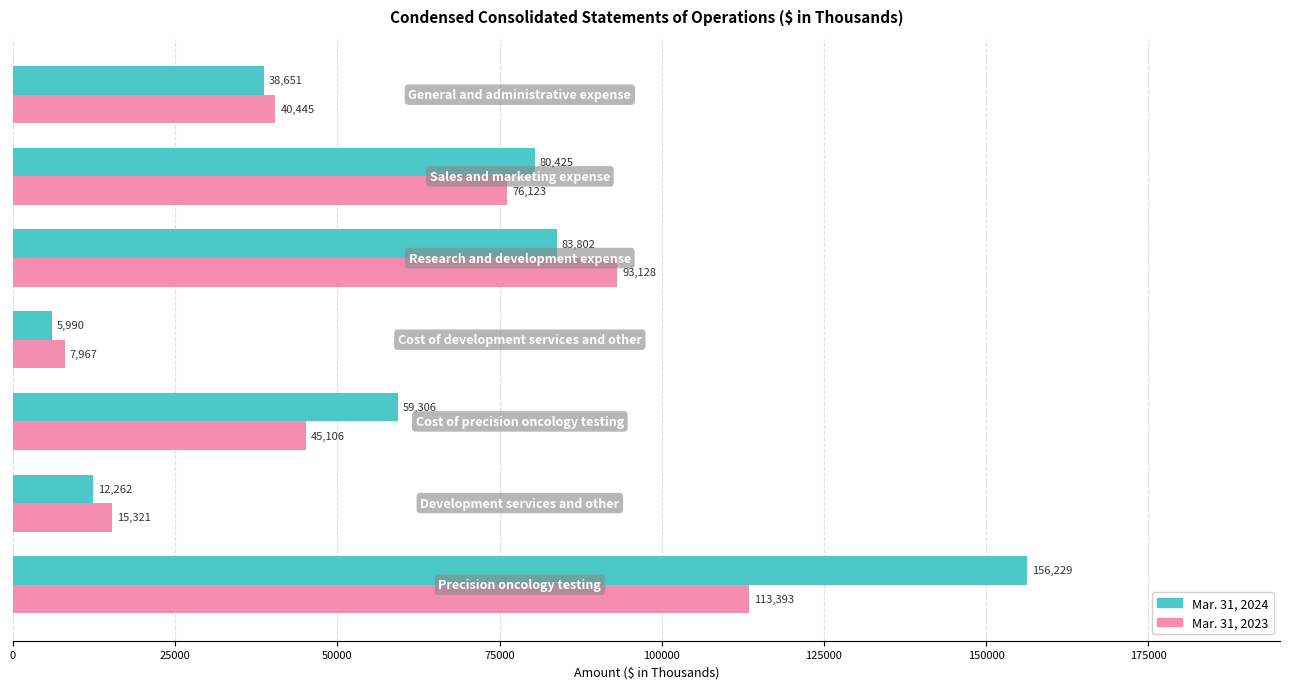

What is the difference between the maximum and minimum values in the Mar. 31, 2023 series?

105426